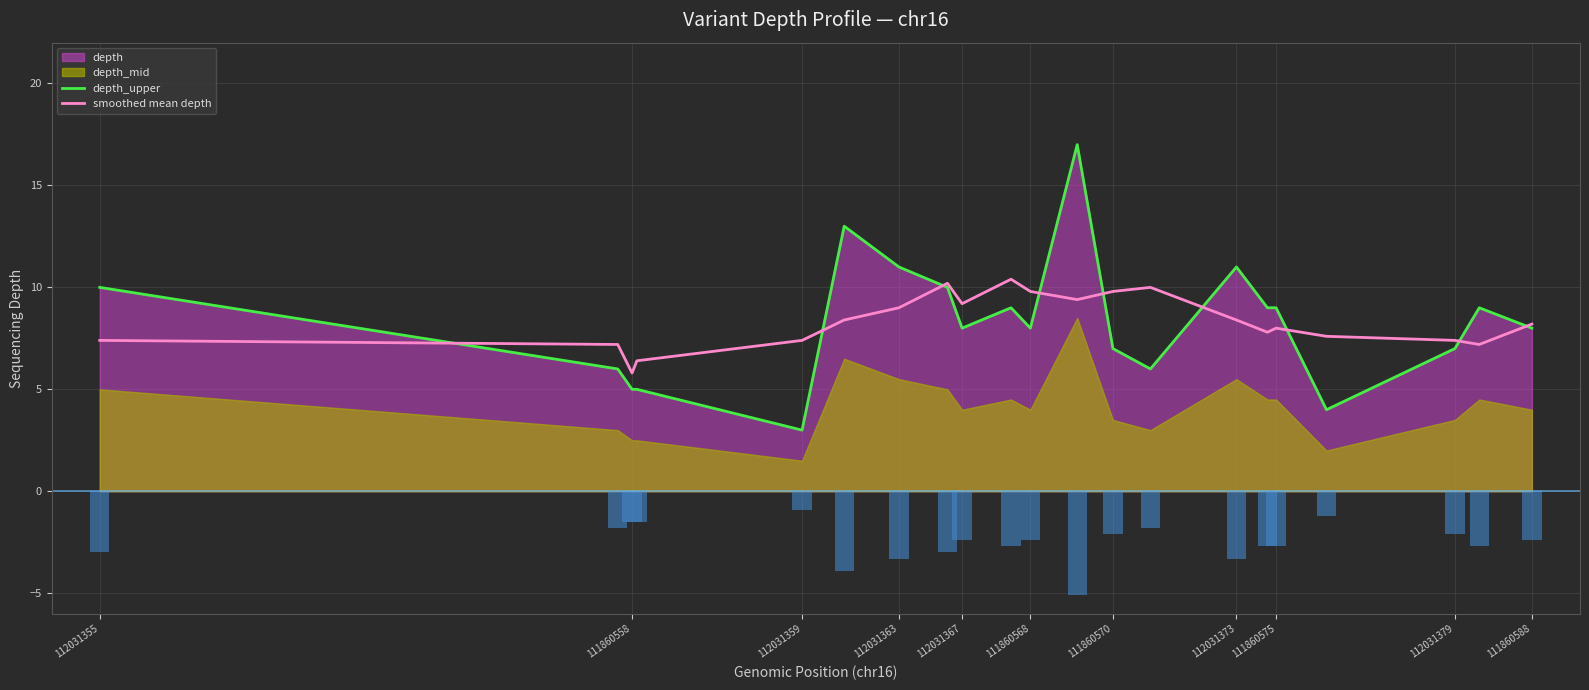

The value of smoothed mean depth at 112031379 is 7.4. True or false?

True